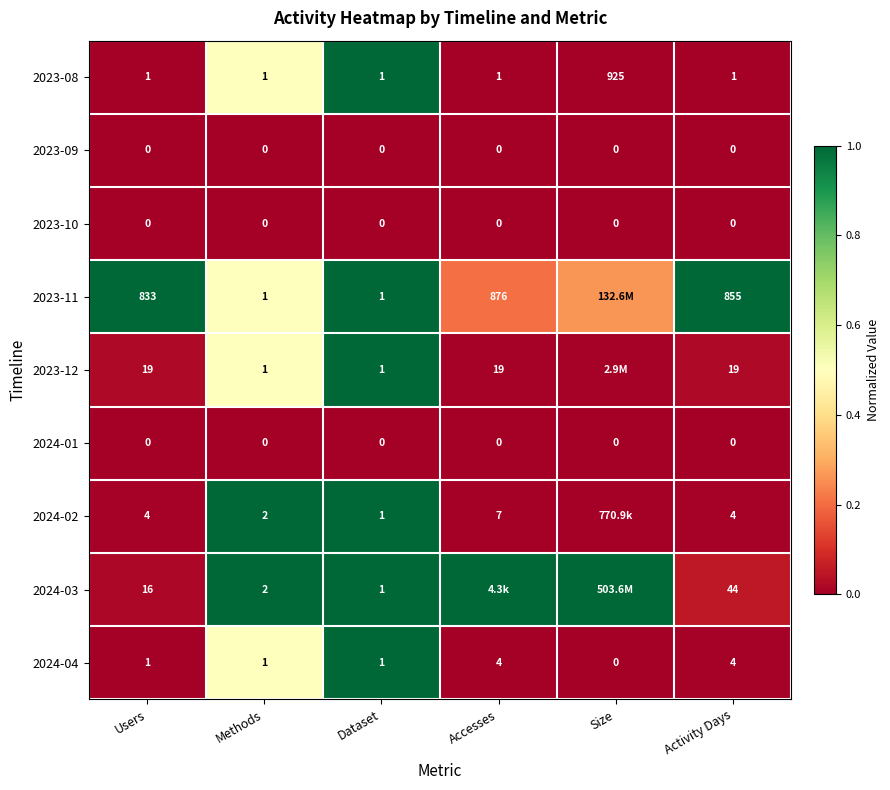

Is the value of 2023-12 at Accesses greater than the value of 2024-04 at Size?

Yes